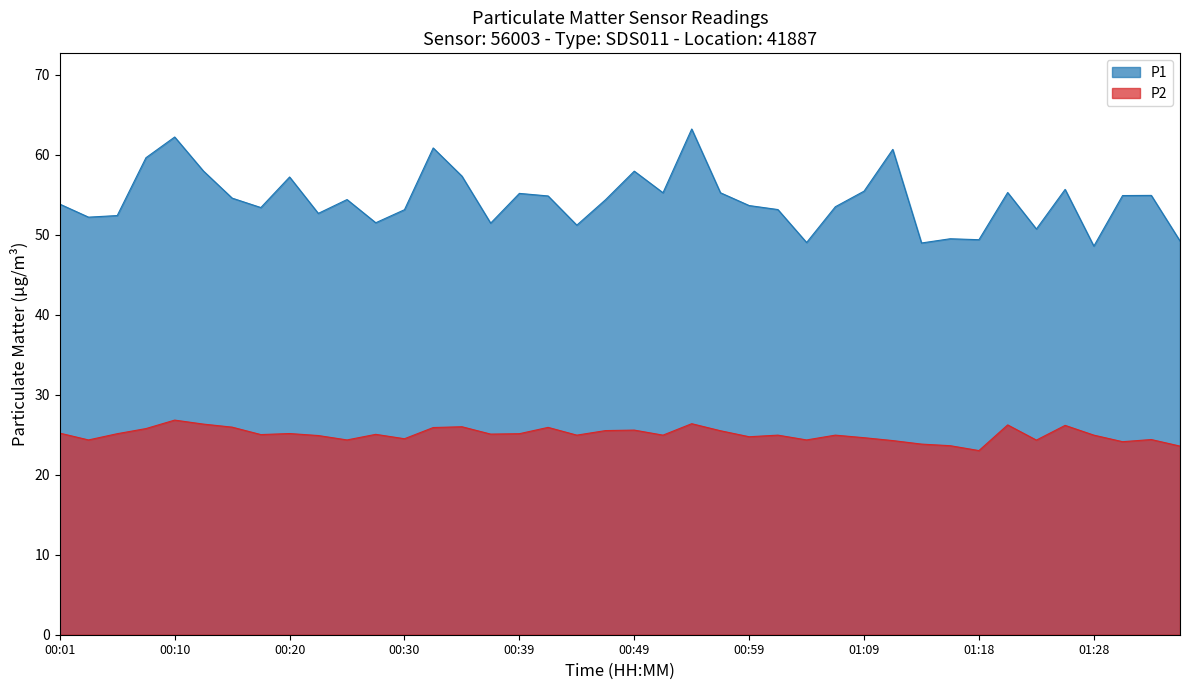

Which label corresponds to the largest value in the chart?

00:54